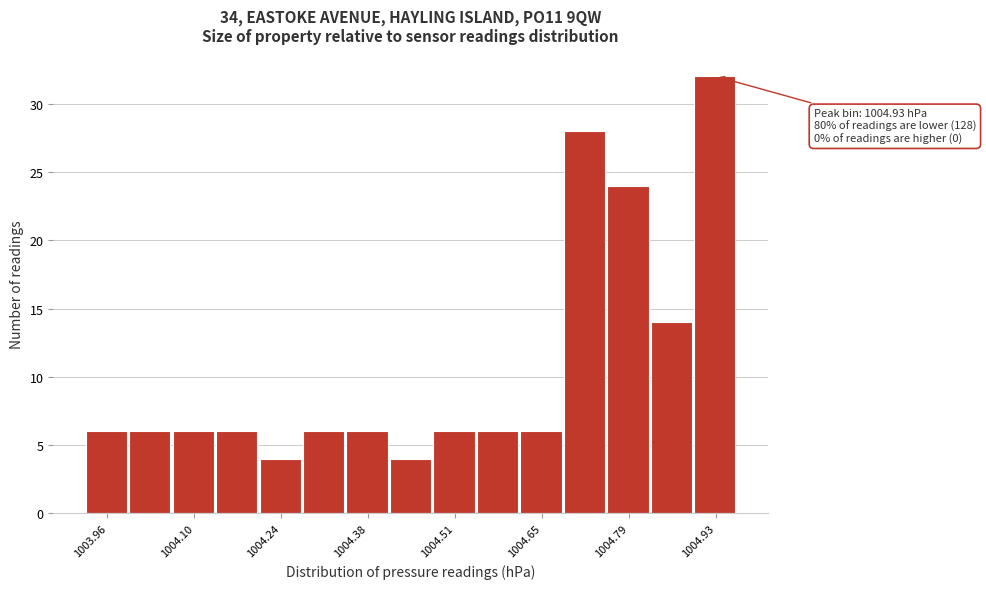

Around what value on the x-axis is the tallest bar? Give the approximate position of its centre, as read against the axis.

1004.92